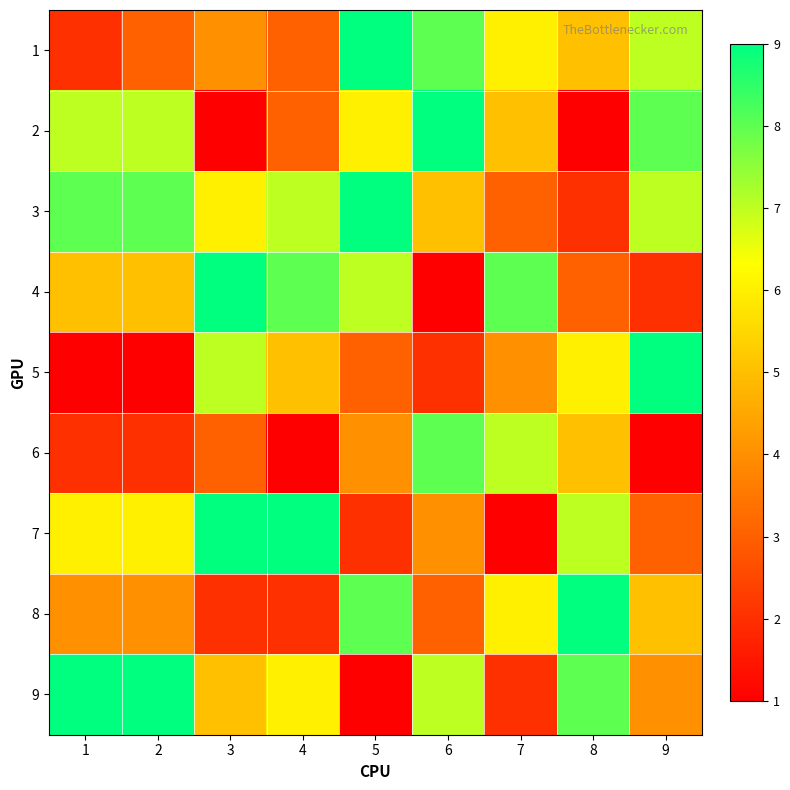

Which series has the widest spread of values?

2